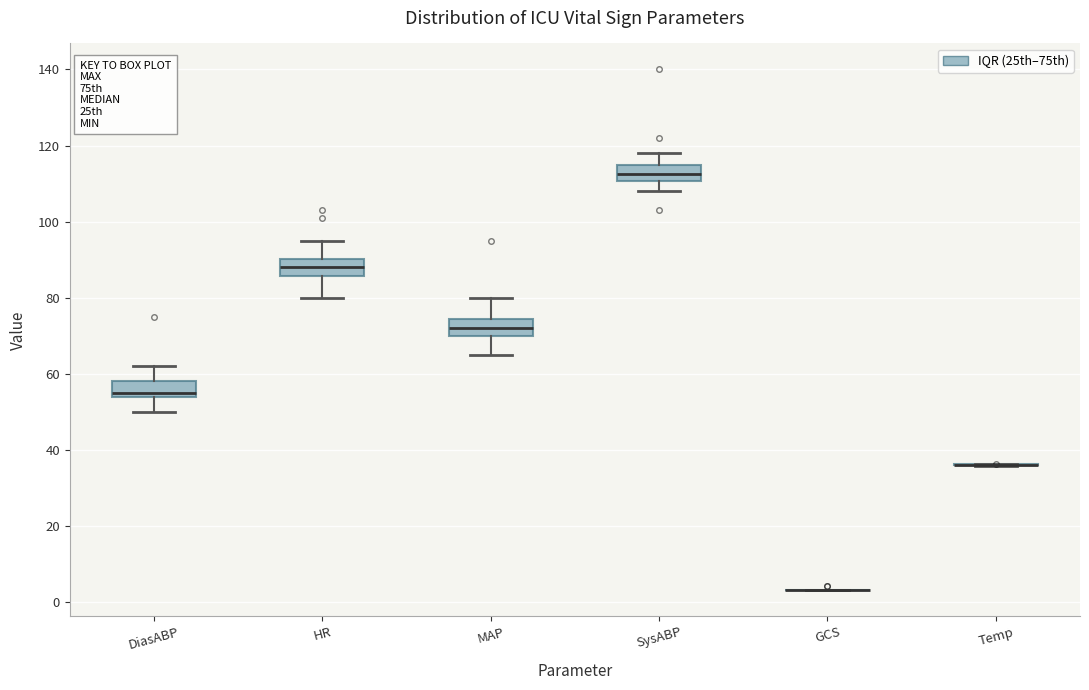

Reading left to right, transcribe this box plot: for each box, give where its median line is, the range the box spans, and where its two whiskers end, as read against the y-axis. The values are not printed on the chart, so give them approximately, as read against the axis.

DiasABP: median 56, box 54 to 58, whiskers 50 to 62
HR: median 88, box 86 to 90, whiskers 80 to 96
MAP: median 72, box 70 to 74, whiskers 66 to 80
SysABP: median 112, box 110 to 116, whiskers 108 to 118
GCS: box collapsed to a line at 4, whiskers 4 to 4
Temp: box collapsed to a line at 36, whiskers 36 to 36